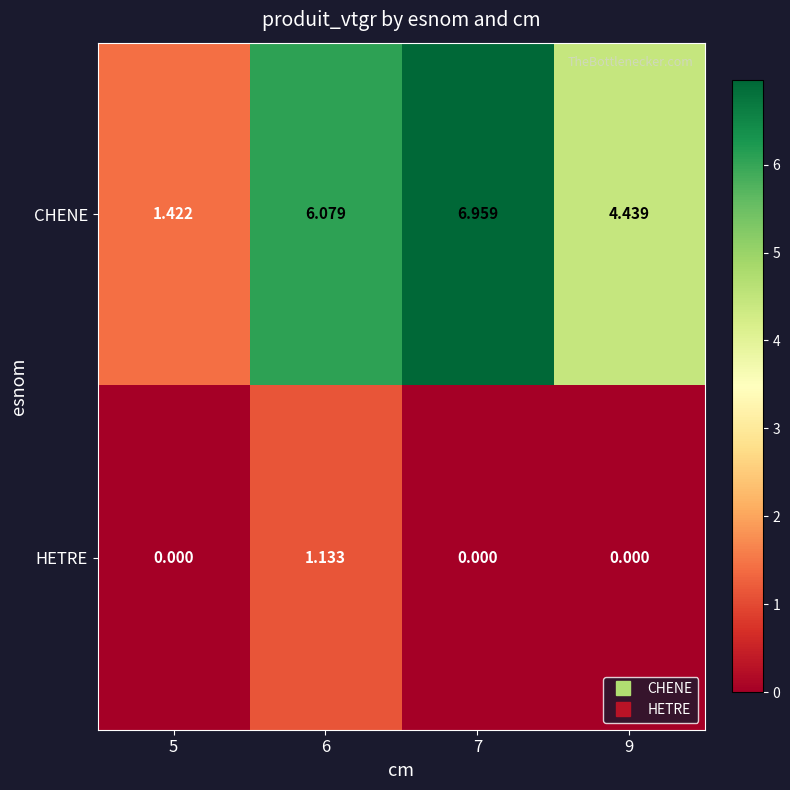

List the series in order of their peak value, highest first.

CHENE, HETRE